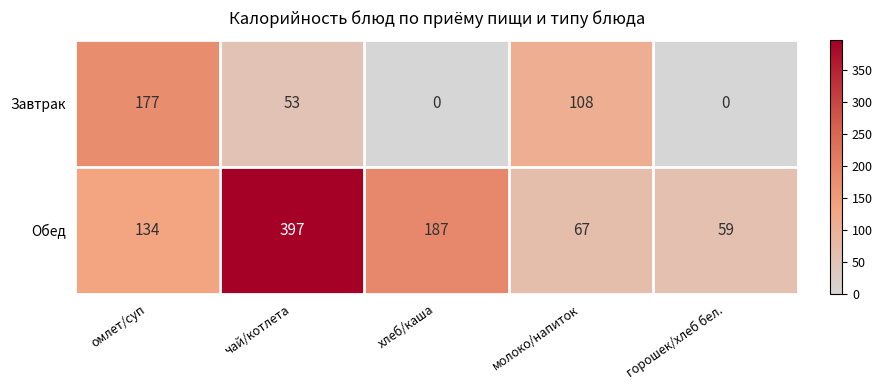

At how many categories does at least one series exceed 162?

3